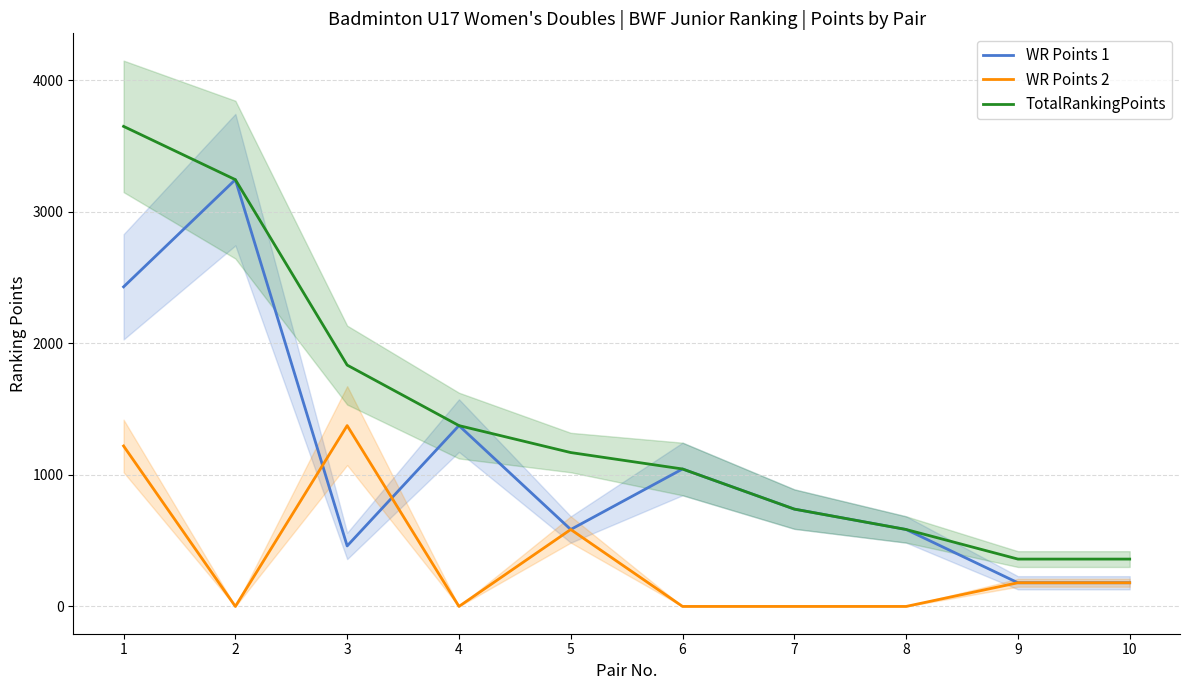

True or false: WR Points 2 and WR Points 1 intersect in this chart.

True